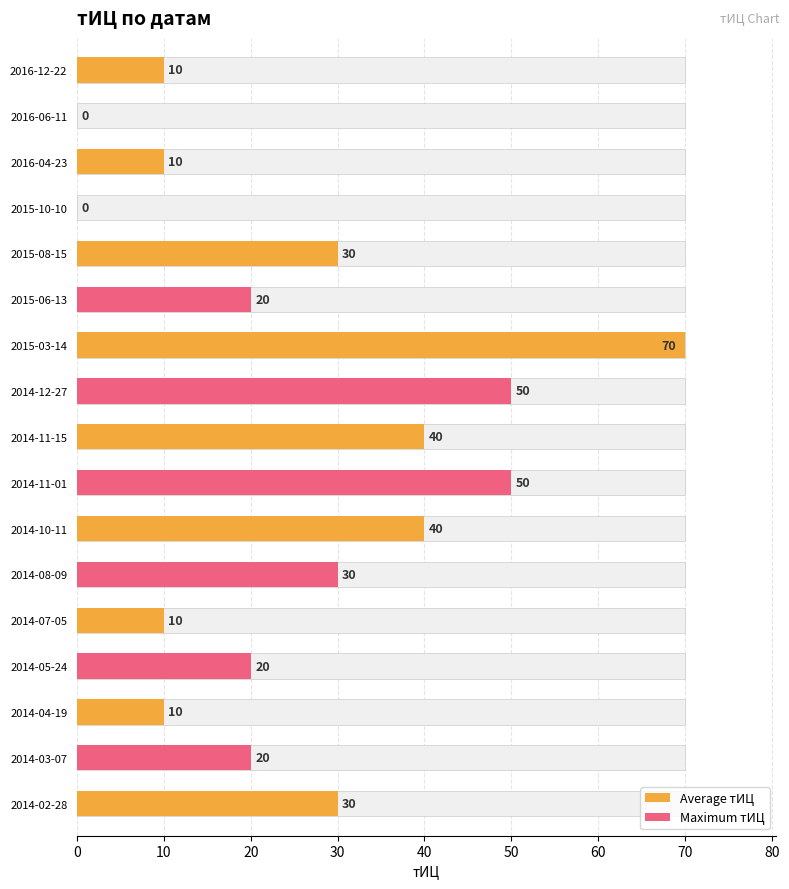

How many data points are above 20?

8